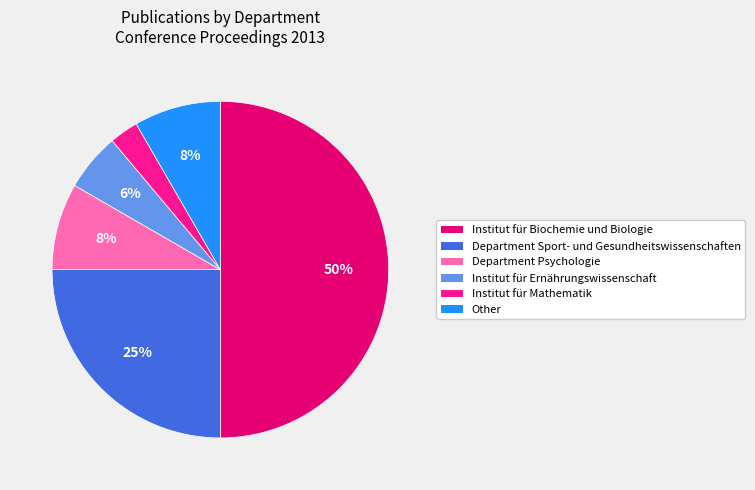

Do Department Psychologie and Institut für Mathematik together represent more than half of the pie?

No